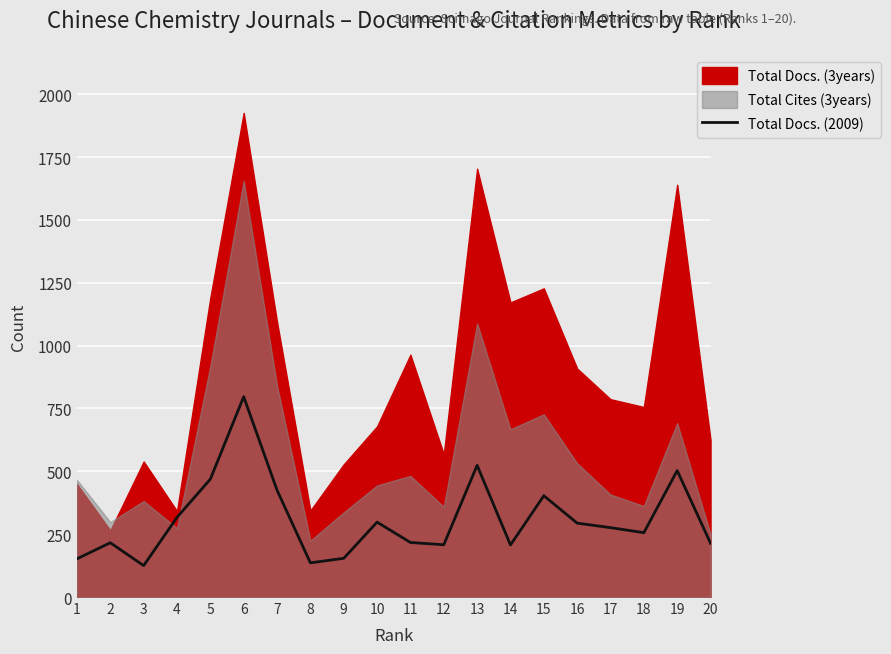

Reading left to right, extract all data points from this chart.

152	216	125	317	469	797	425	136	154	298	217	208	524	207	403	294	276	256	503	214